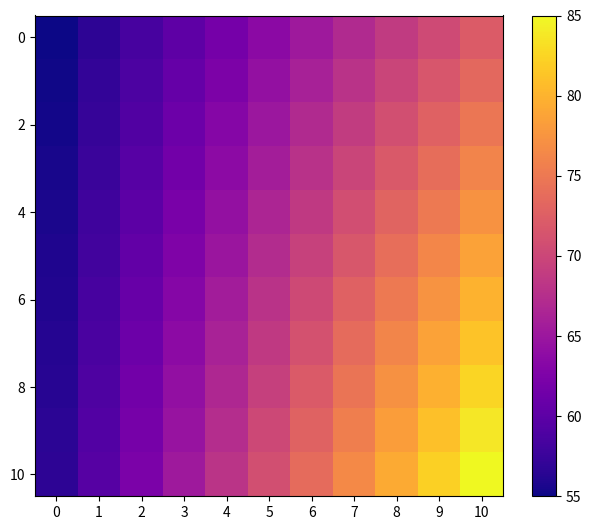

How many categories are shown in the chart?

11